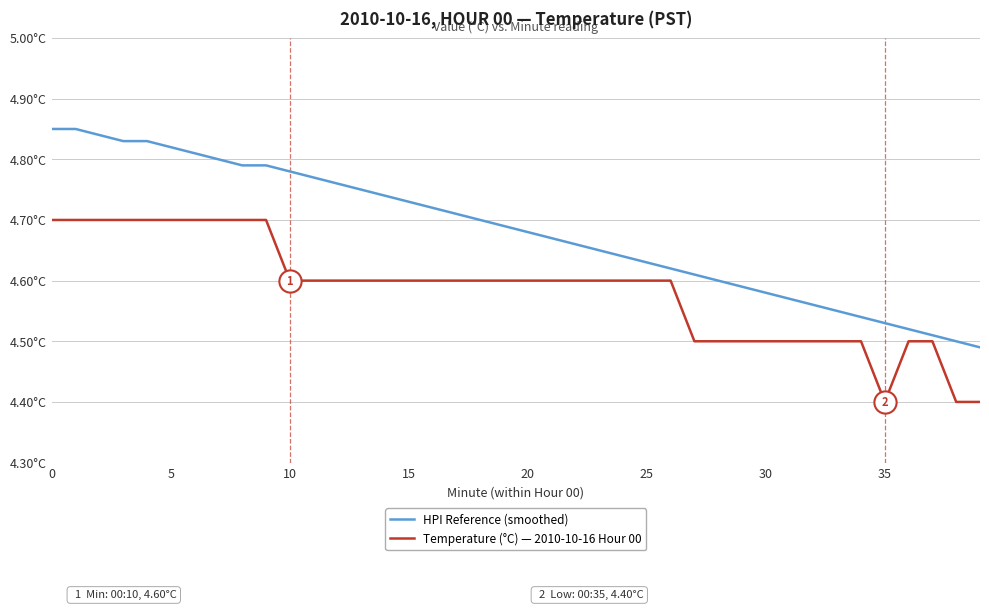

List the series in order of their overall mean, lowest first.

Temperature (°C) — 2010-10-16 Hour 00, HPI Reference (smoothed)